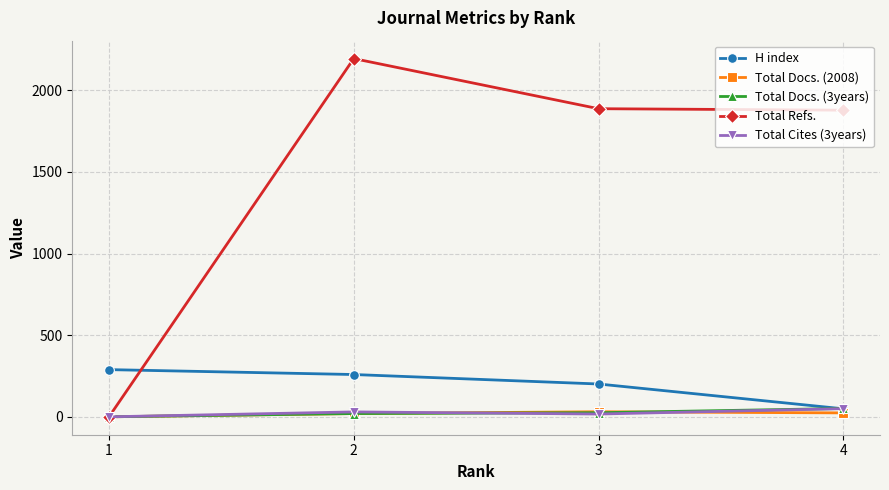

What is the sum of the Total Docs. (2008) values at 2 and 4?

44